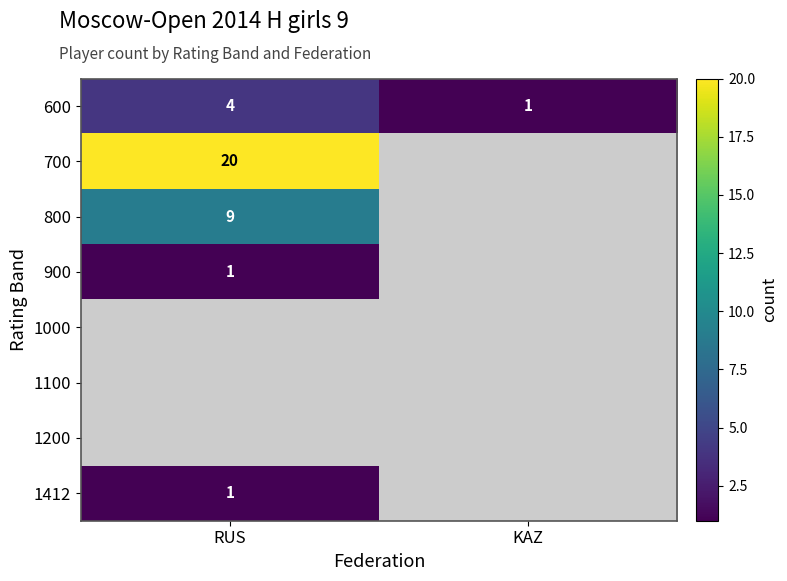

What is the difference between the highest and lowest values at RUS?

19.0